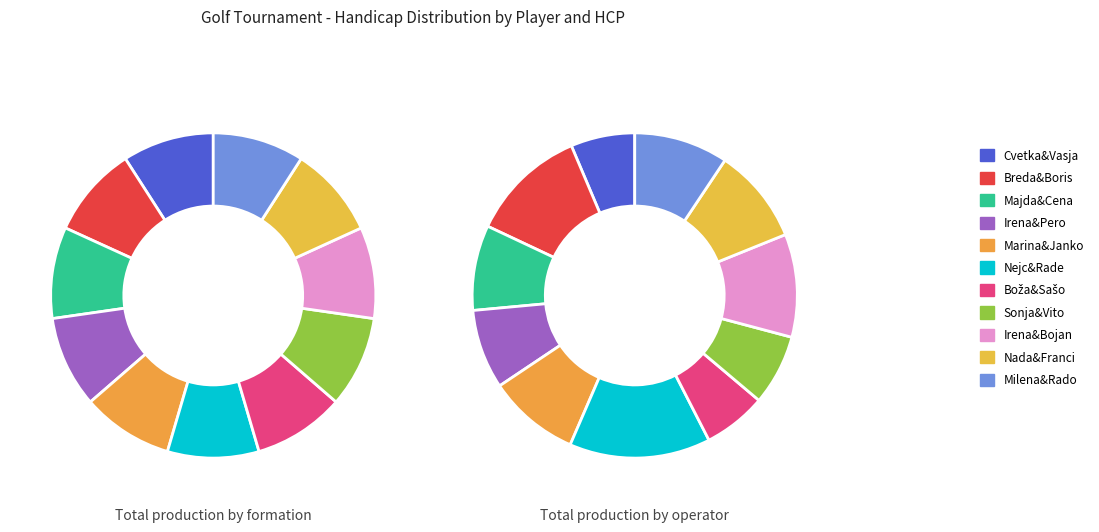

Does Milena&Rado represent more than half of the total?

No